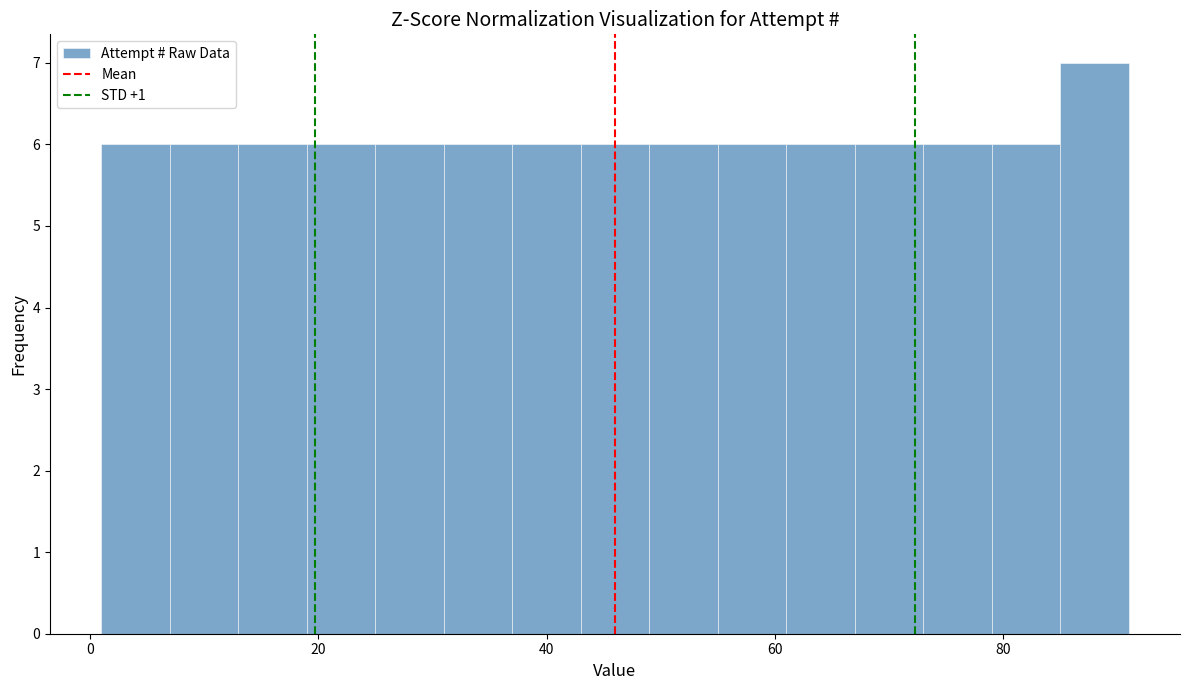

Read against the x-axis, roughly where is the centre of the tallest bar?

88